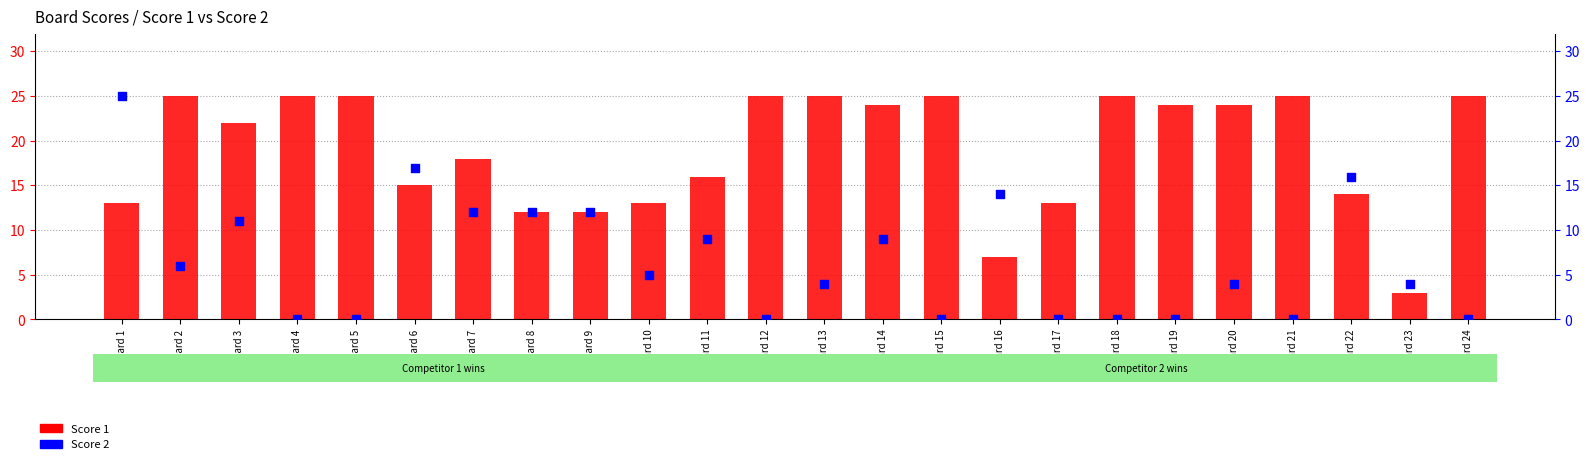

At which category is the sum across all series the highest?

Board 1